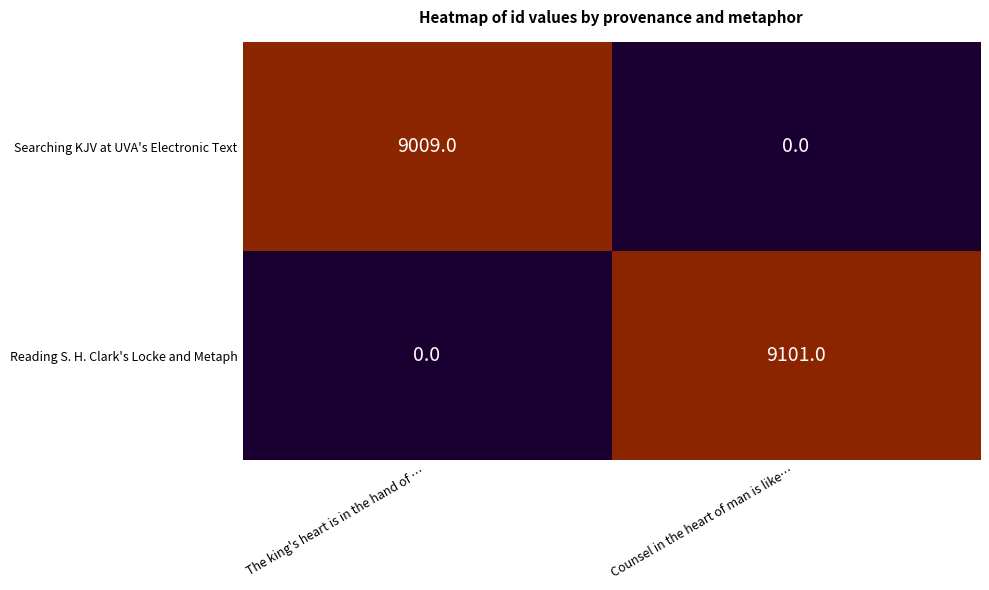

At which category is the sum across all series the highest?

Counsel in the heart of man is like…